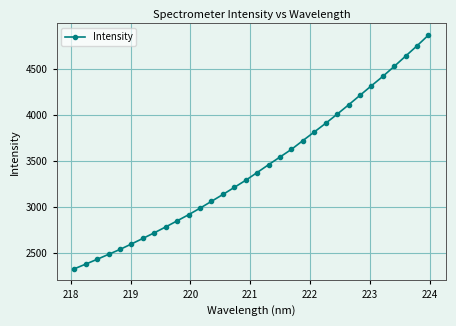

What is the value of the 29th point from the left?

4530.8